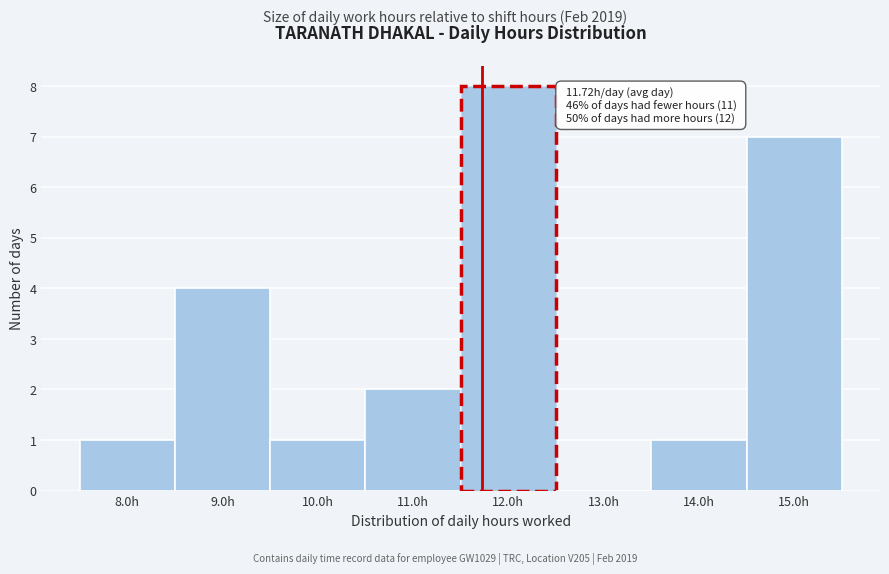

Over which range of the x-axis is the bar tallest?

11.5 to 12.5